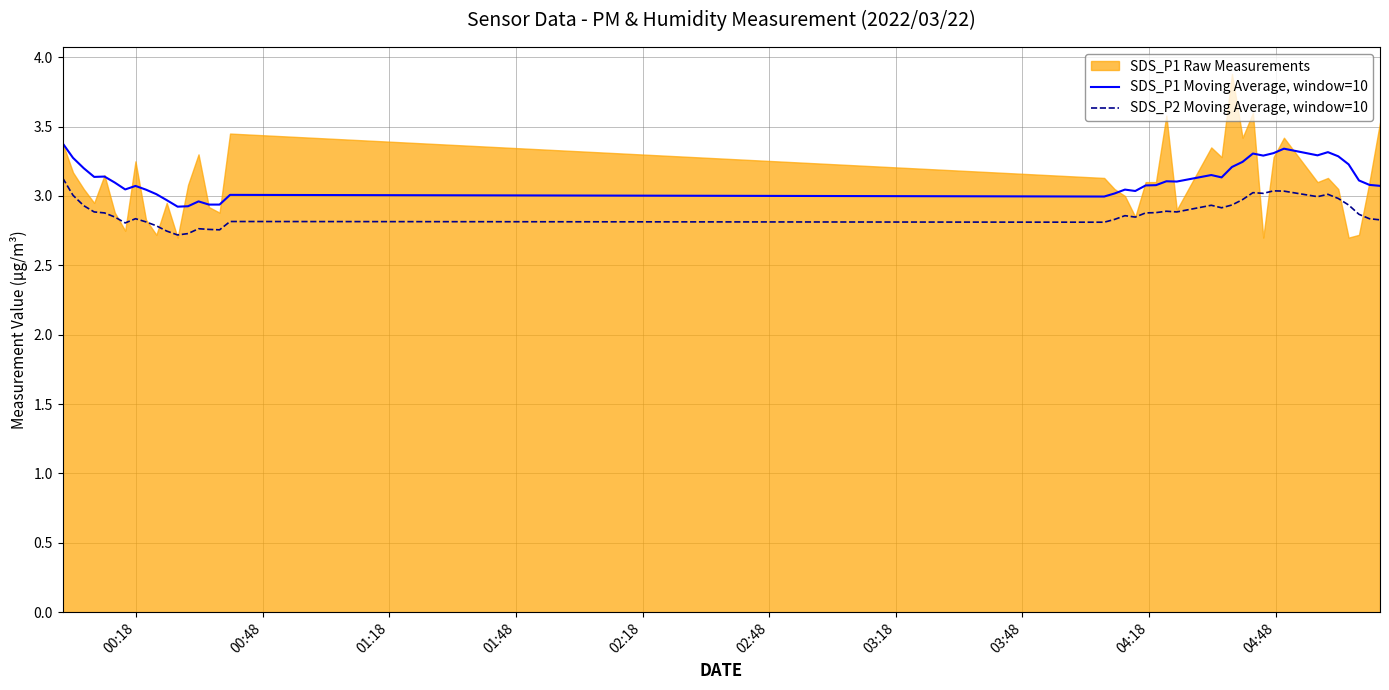

True or false: SDS_P2 Moving Average, window=10 and SDS_P1 Moving Average, window=10 intersect in this chart.

False